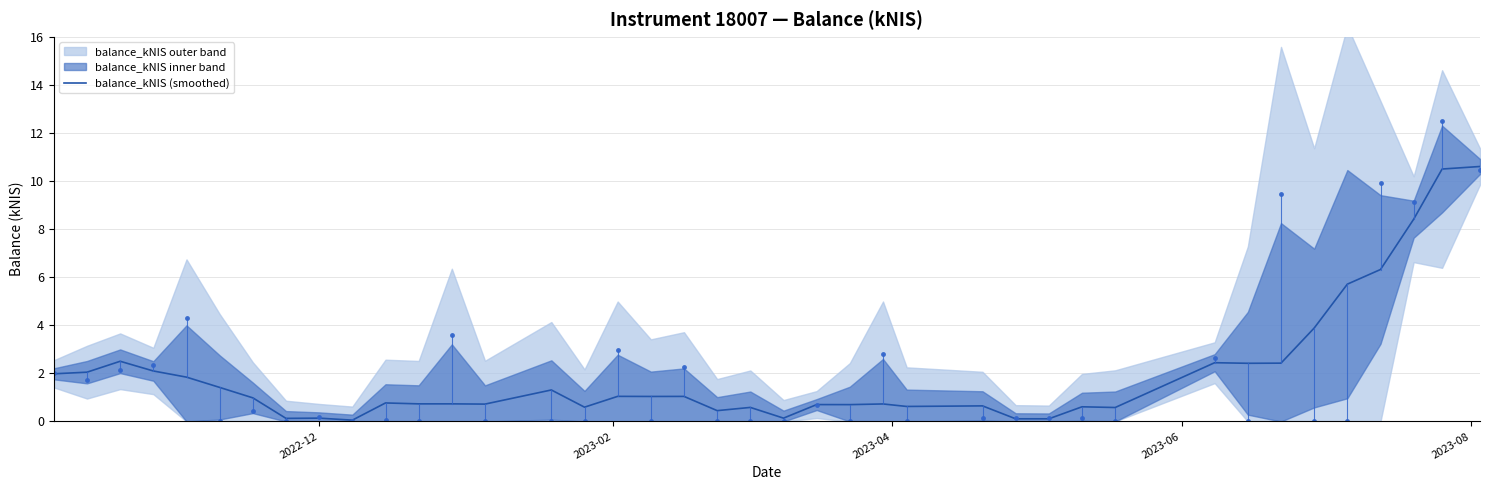

What is the difference between the second highest and minimum values?

10.4